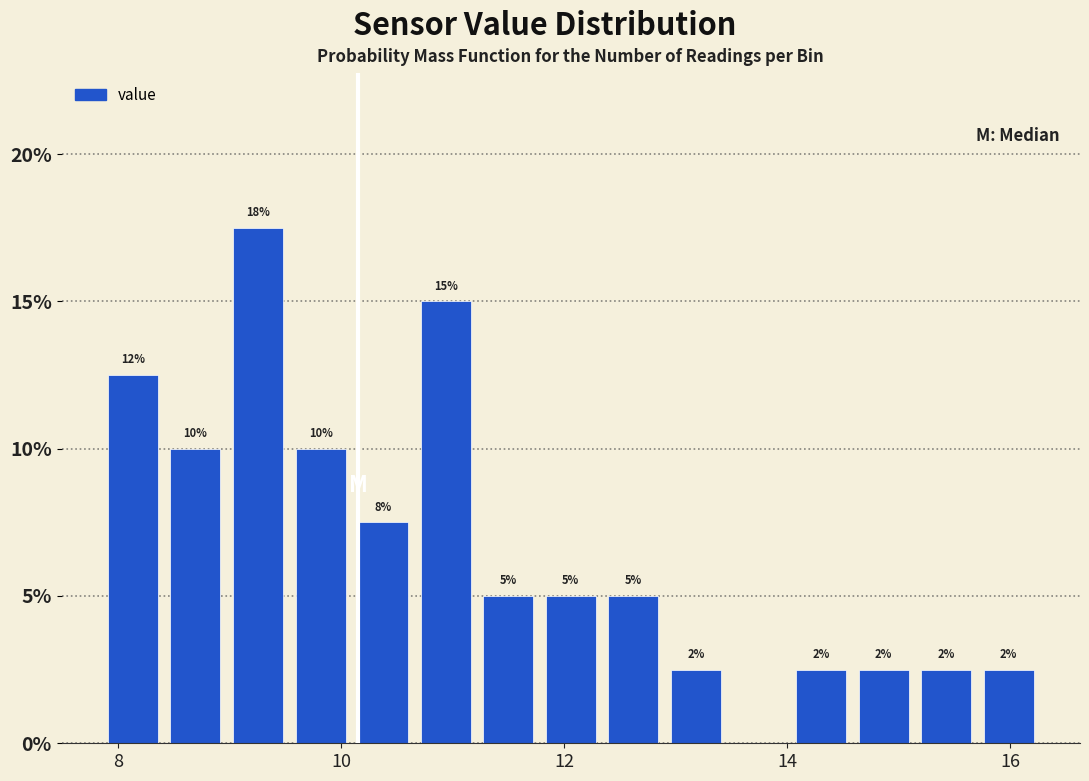

Around what value on the x-axis is the tallest bar? Give the approximate position of its centre, as read against the axis.

9.2